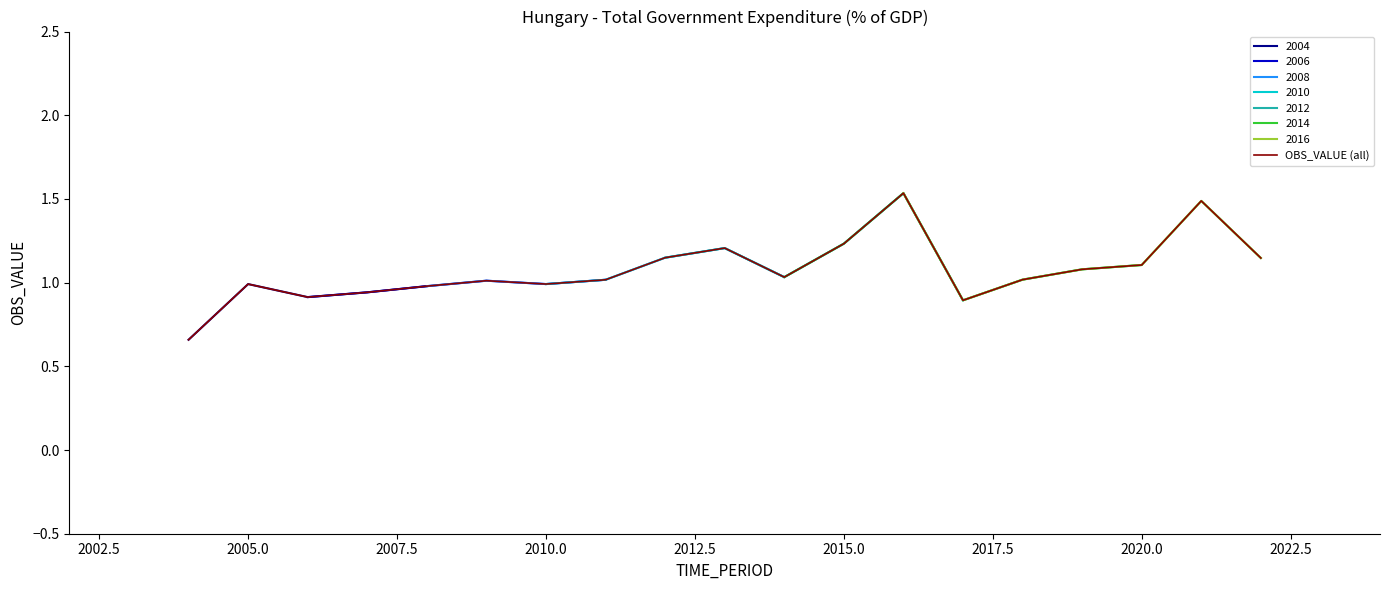

What is the maximum value shown in the chart?

1.5